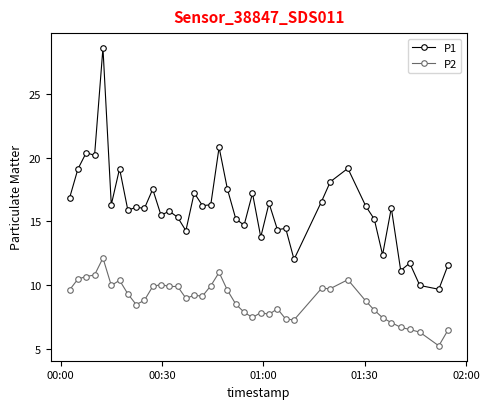

What is the highest value of the P2 series?

12.1